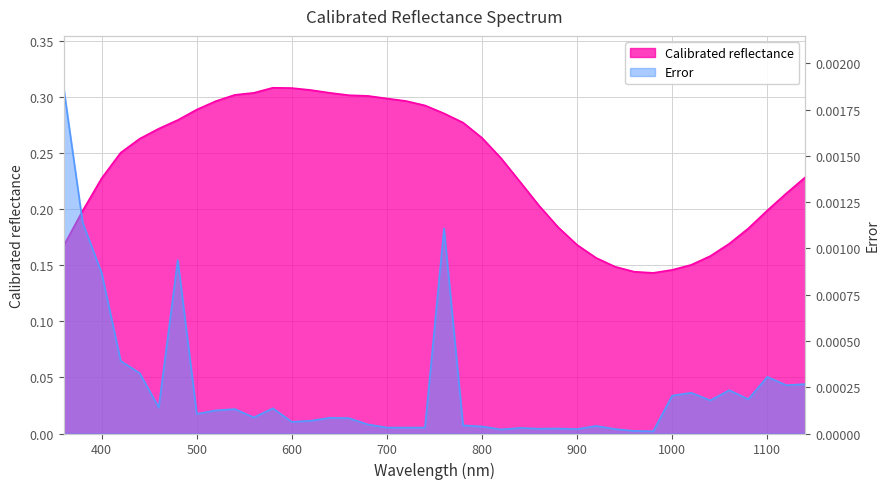

True or false: Calibrated reflectance and Error intersect in this chart.

False